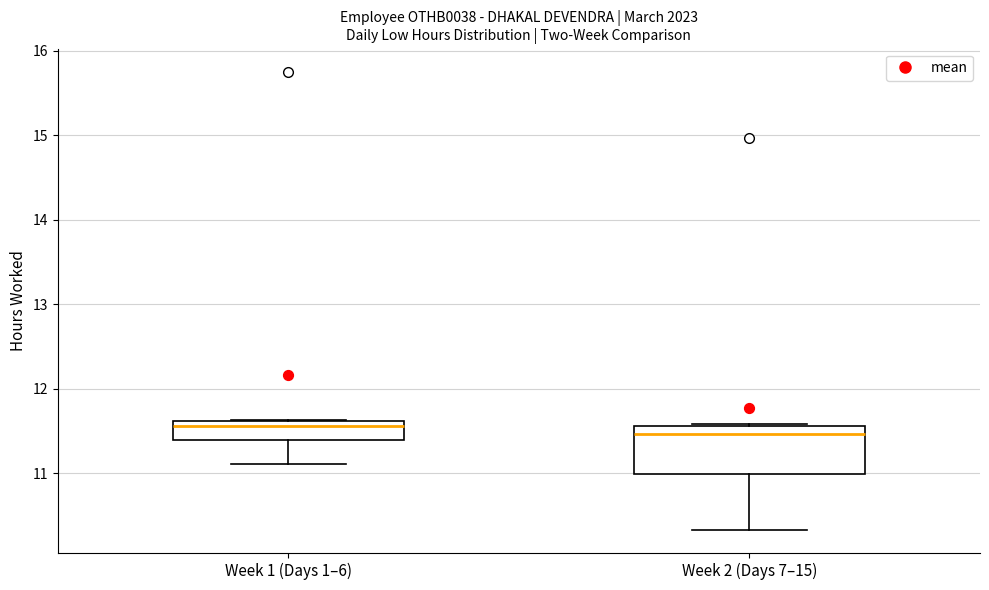

Reading left to right, read every box against the y-axis: the position of its median line, the range the box covers, and the ends of its whiskers. The values are not printed on the chart, so give them approximately, as read against the axis.

Week 1 (Days 1–6): median 11.6 (just below the box's upper edge), box 11.4 to 11.6, whiskers 11.1 to 11.6
Week 2 (Days 7–15): median 11.5, box 11.0 to 11.6, whiskers 10.3 to 11.6